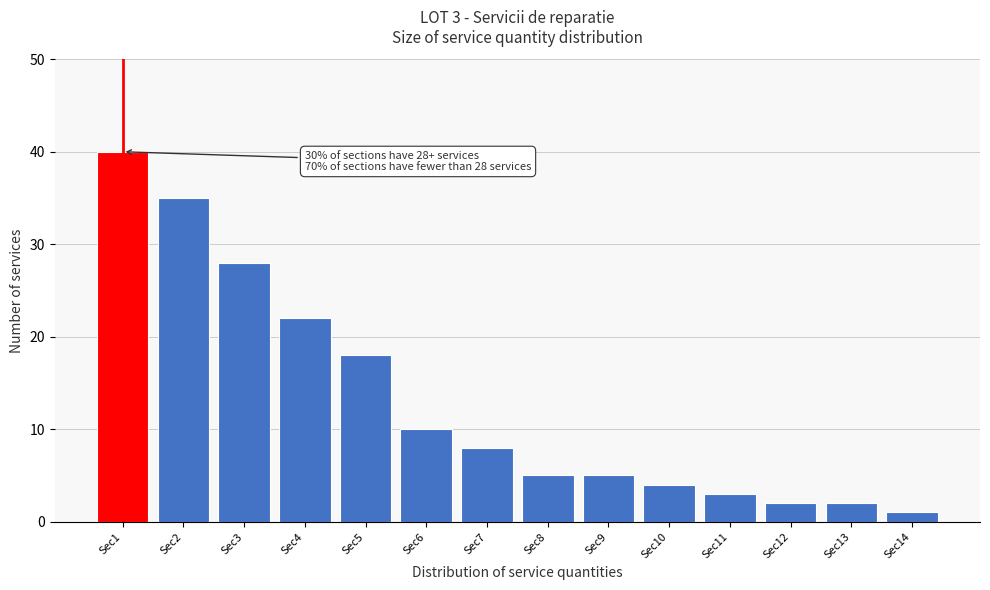

Reading right to left, transcribe all the data shown in this chart.

Sec14=1	Sec13=2	Sec12=2	Sec11=3	Sec10=4	Sec9=5	Sec8=5	Sec7=8	Sec6=10	Sec5=18	Sec4=22	Sec3=28	Sec2=35	Sec1=40